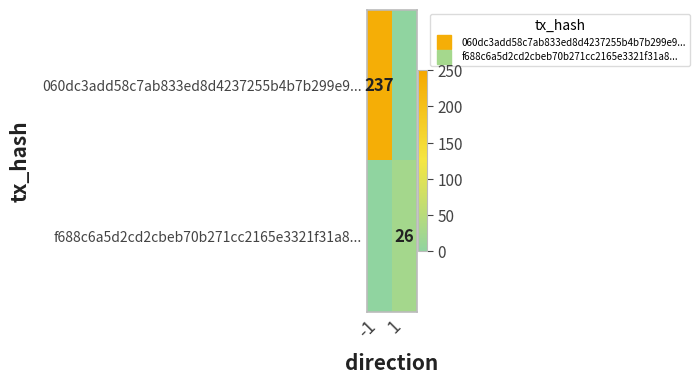

True or false: 060dc3add58c7ab833ed8d4237255b4b7b299e9... has a value of 109 at -1.

False